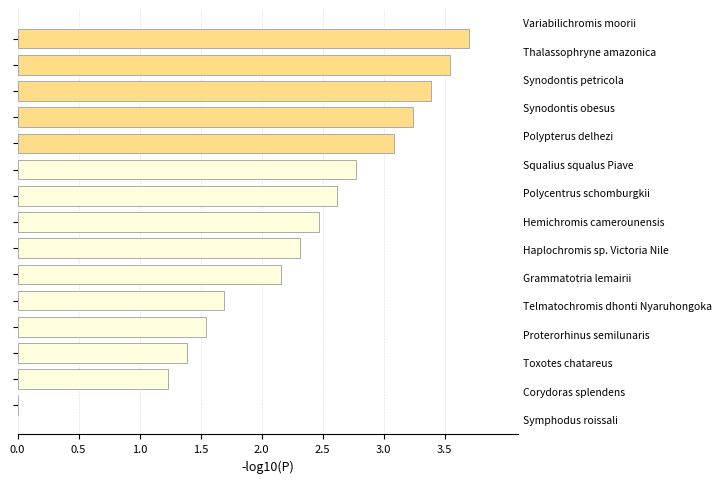

What is the sum of all values?

35.2